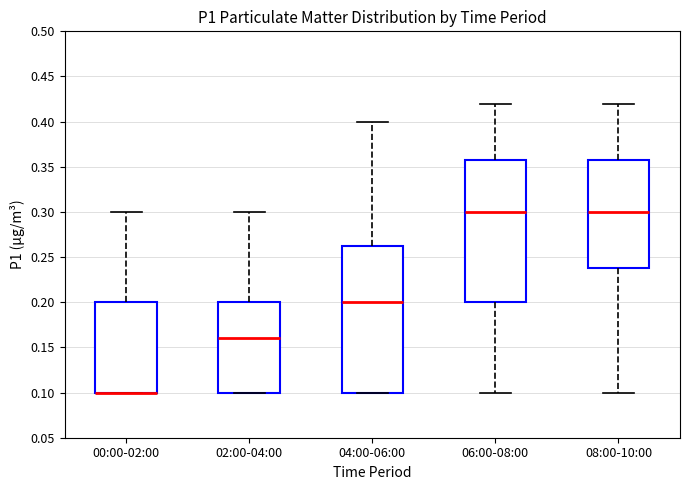

Which box is the tallest, from its lower edge to its upper edge?

04:00-06:00